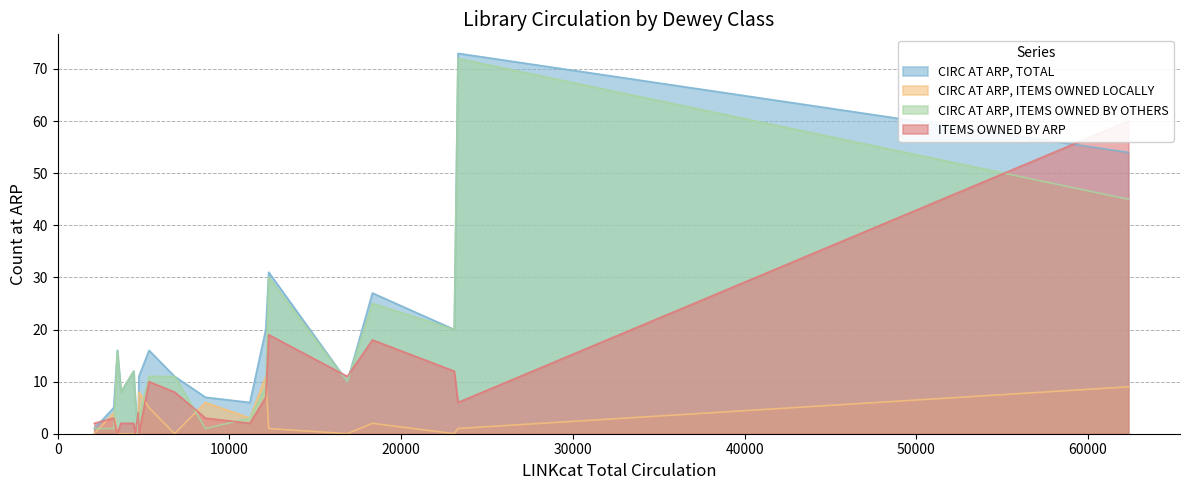

At how many categories does at least one series exceed 47?

2